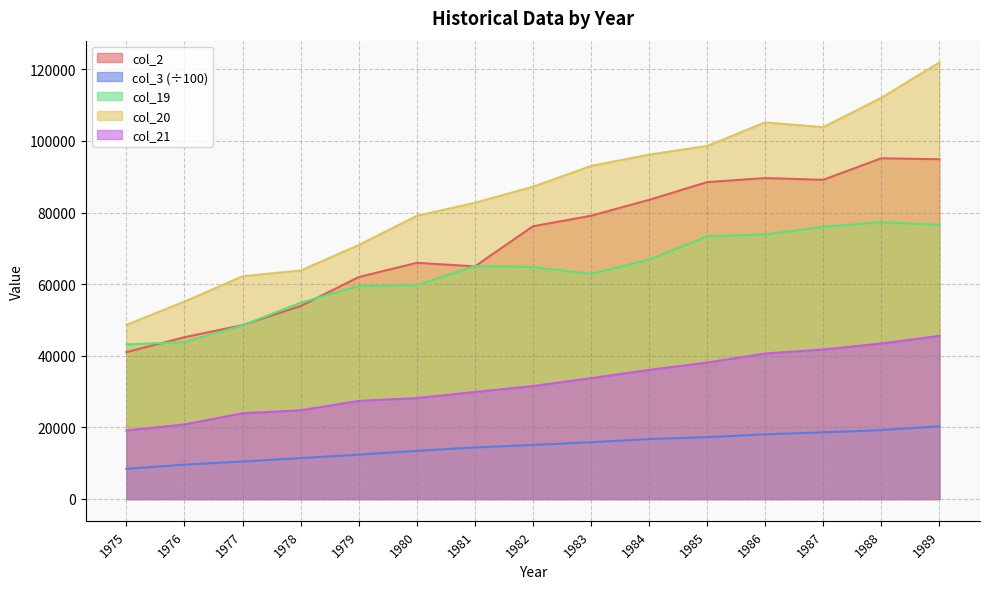

Between 1977 and 1981, which series saw the biggest shift?

col_20